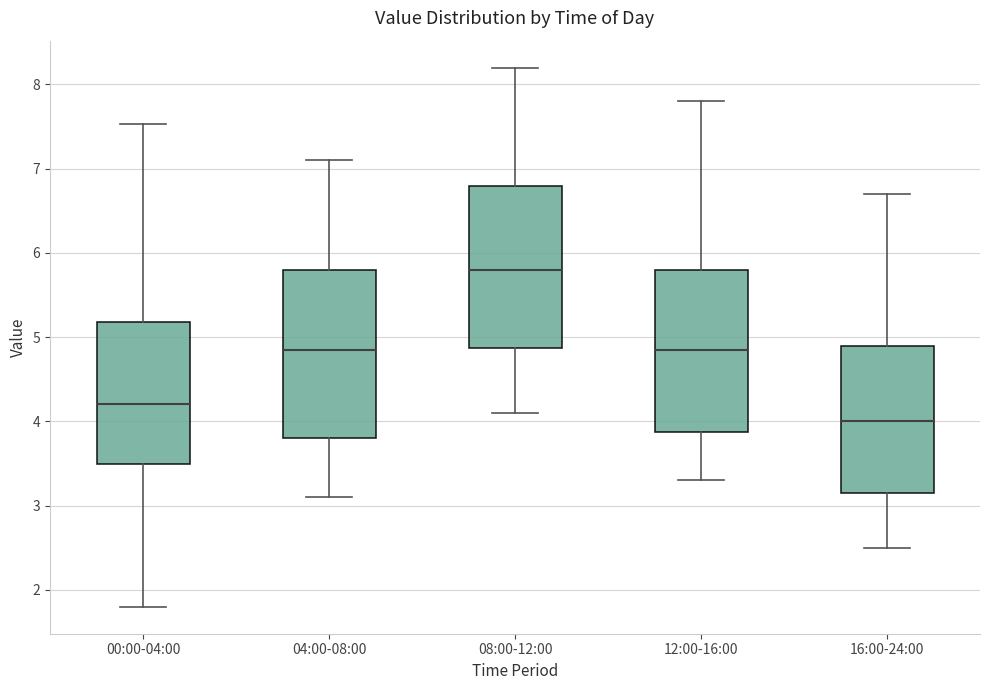

Reading left to right, transcribe this box plot: for each box, give where its median line is, the range the box spans, and where its two whiskers end, as read against the y-axis. The values are not printed on the chart, so give them approximately, as read against the axis.

00:00-04:00: median 4.2, box 3.5 to 5.2, whiskers 1.8 to 7.5
04:00-08:00: median 4.9, box 3.8 to 5.8, whiskers 3.1 to 7.1
08:00-12:00: median 5.8, box 4.9 to 6.8, whiskers 4.1 to 8.2
12:00-16:00: median 4.9, box 3.9 to 5.8, whiskers 3.3 to 7.8
16:00-24:00: median 4.0, box 3.2 to 4.9, whiskers 2.5 to 6.7